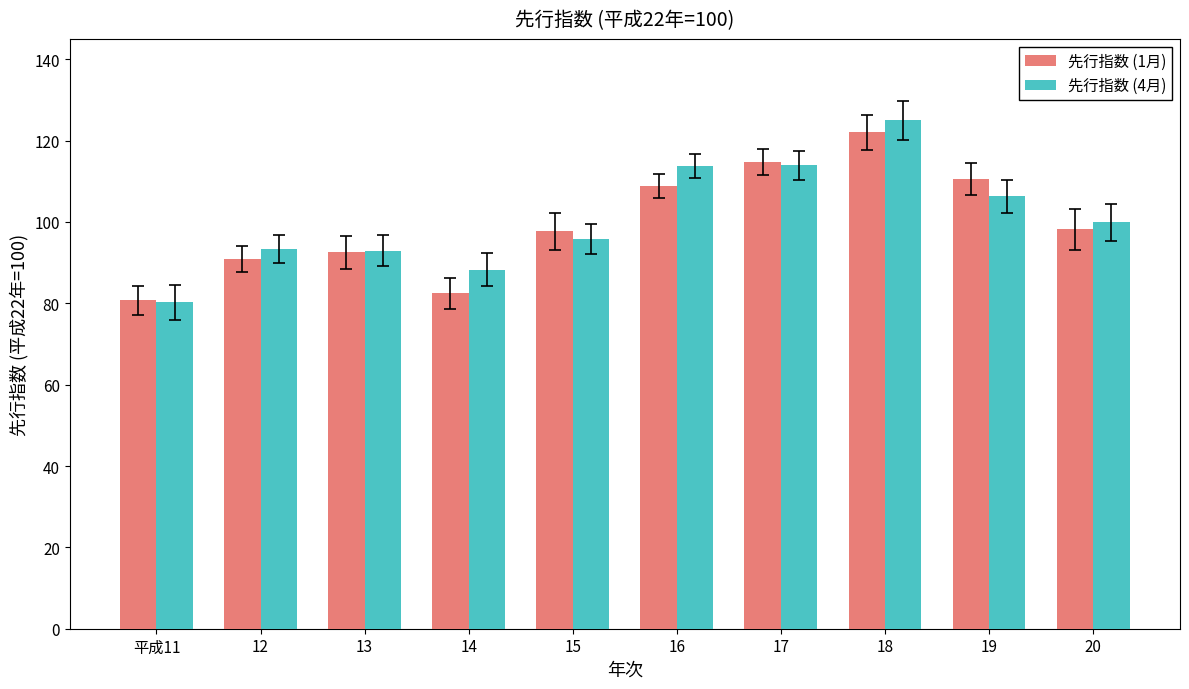

What is the sum of the 先行指数 (1月) values at 平成11 and 13?

173.2